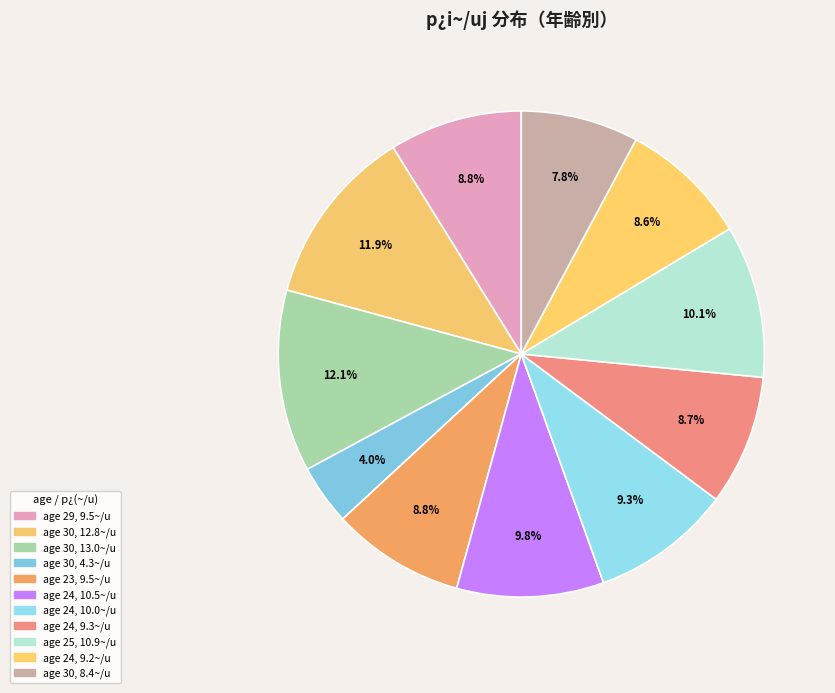

What is the largest slice in the pie chart?

30